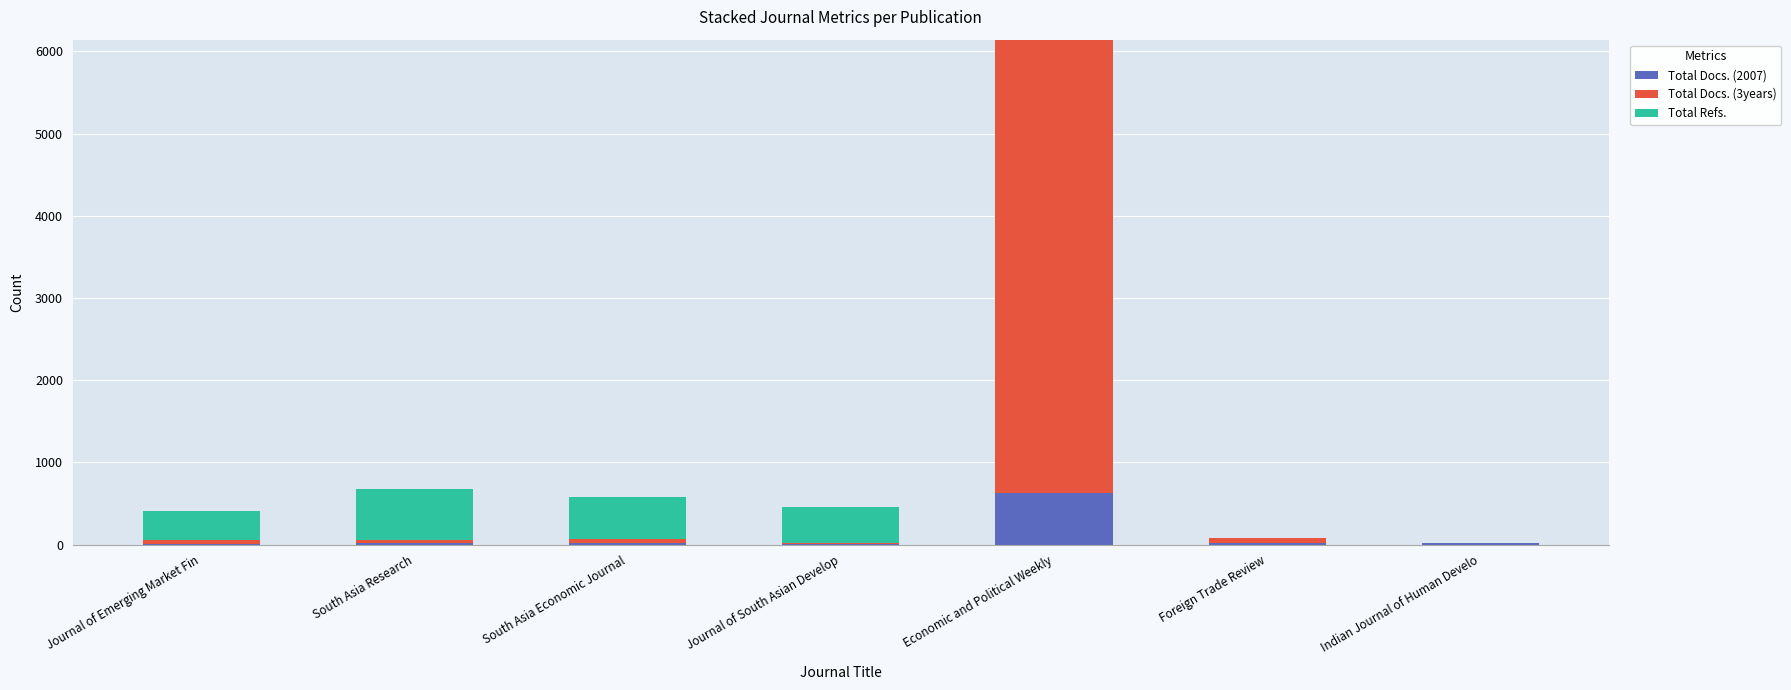

What is the maximum value for Total Docs. (2007)?

624